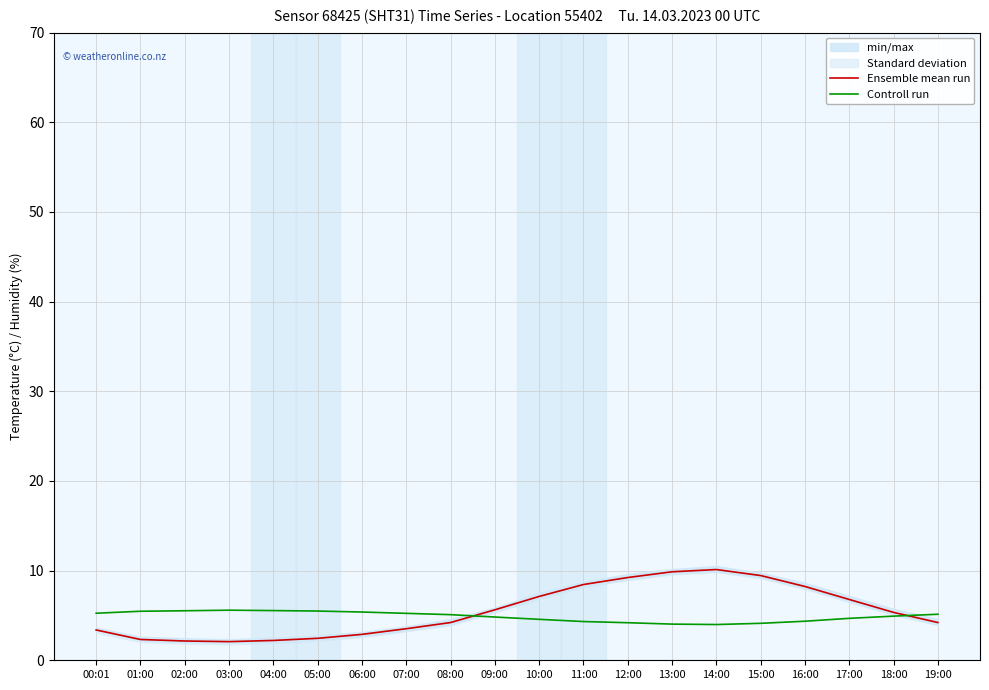

The Ensemble mean run series shows 3.4 at 00:01. True or false?

True